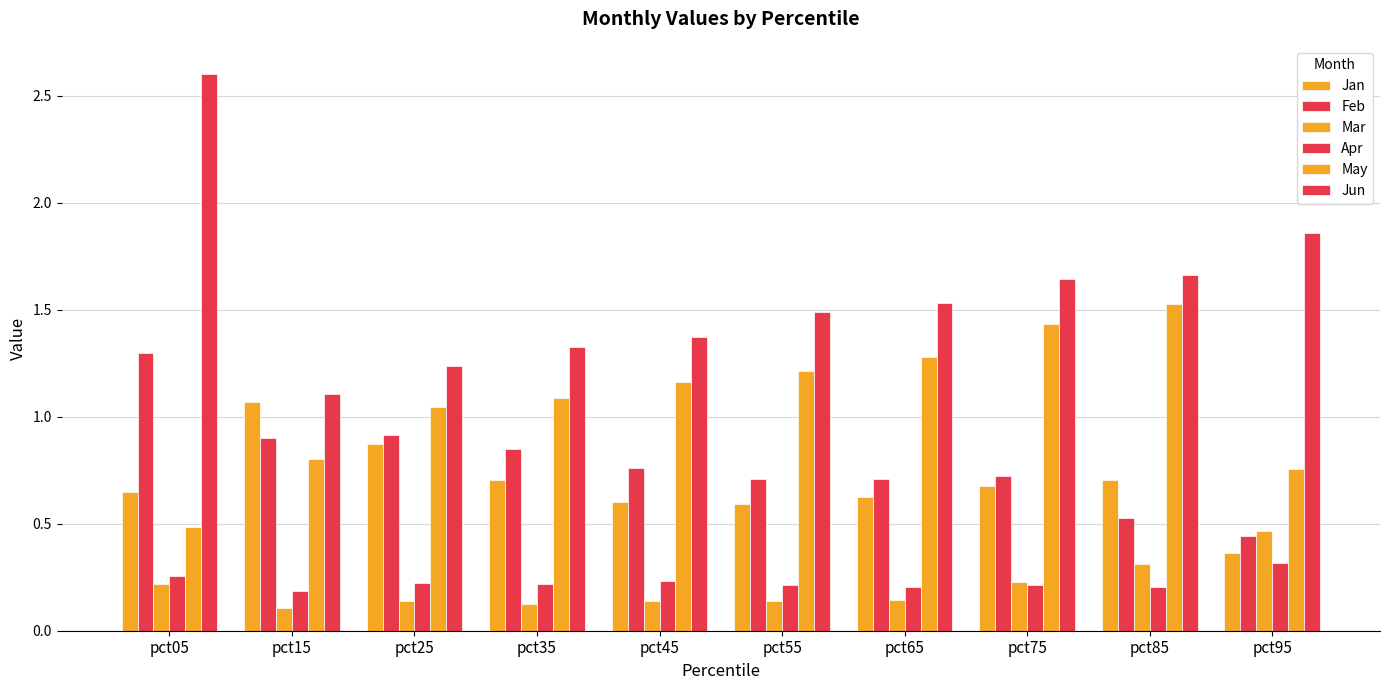

Which category has the lowest value in the Apr series?

pct15